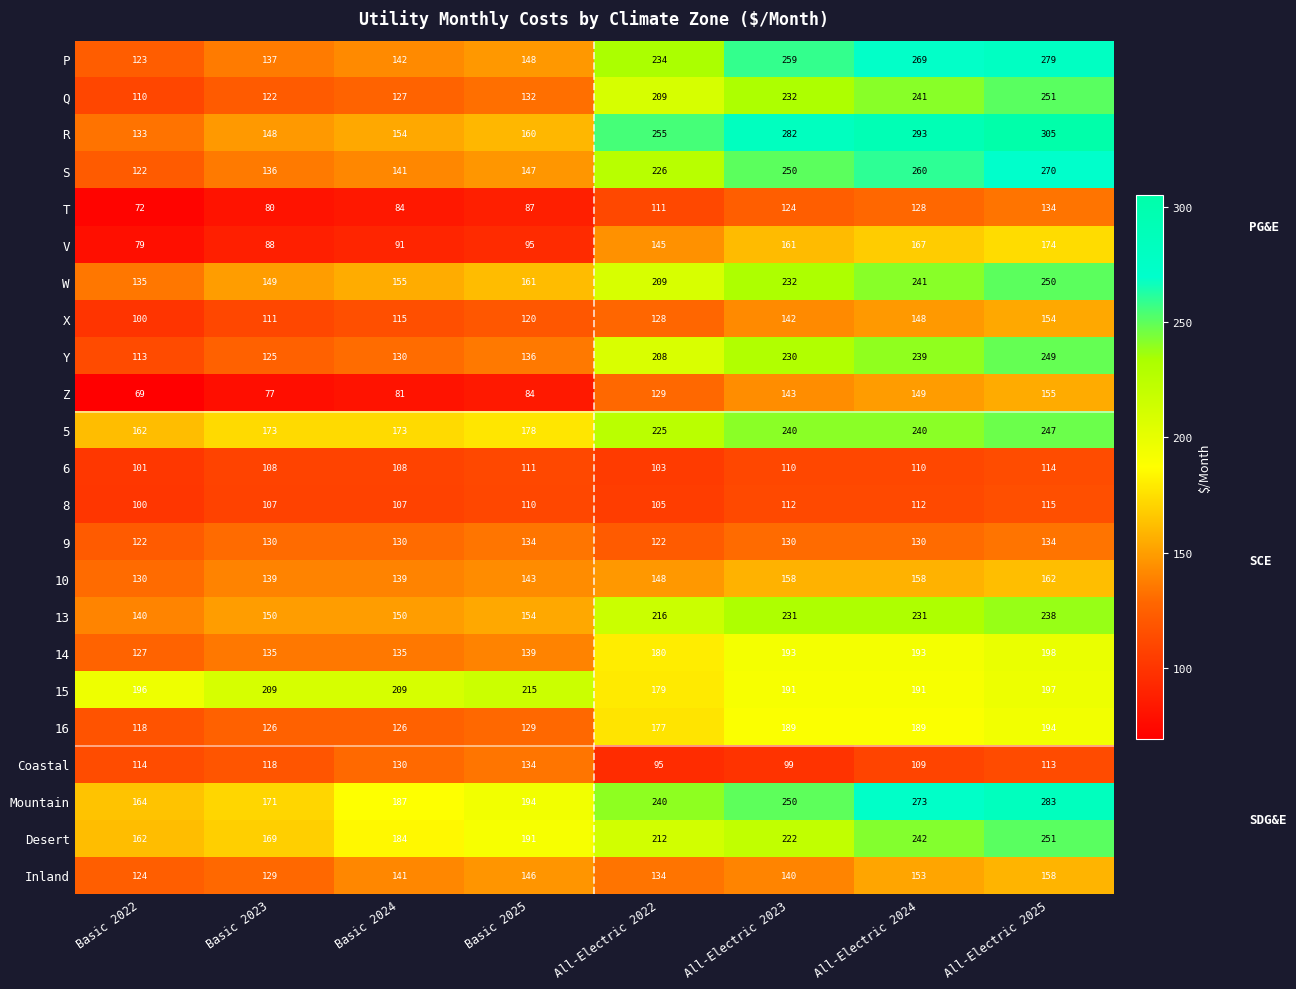

At which category is the sum across all series the highest?

All-Electric 2025